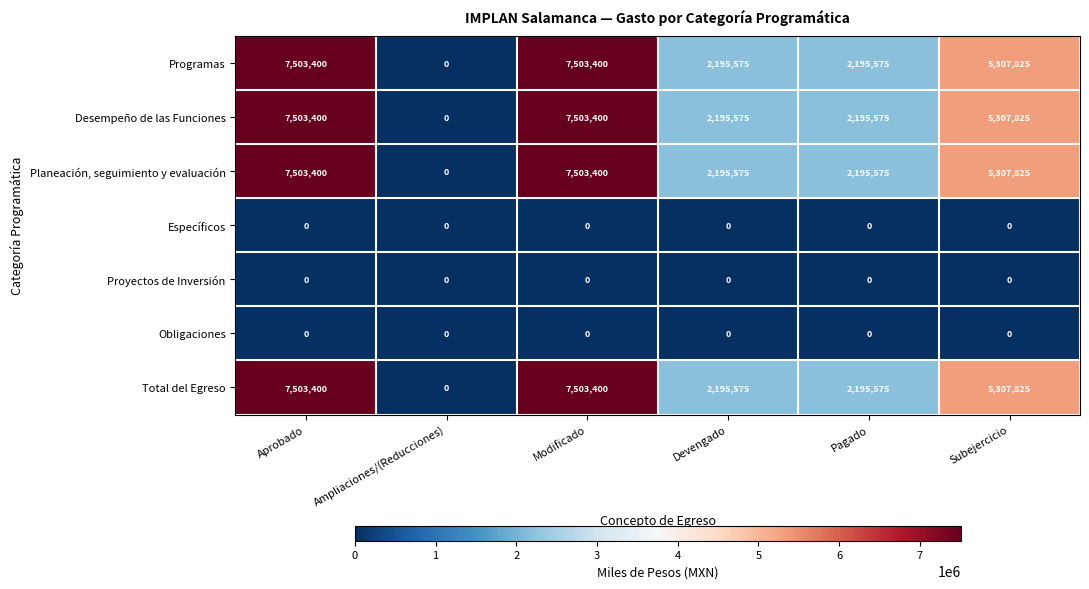

Count the Planeación, seguimiento y evaluación values in the range 2195575 to 7503400.

5